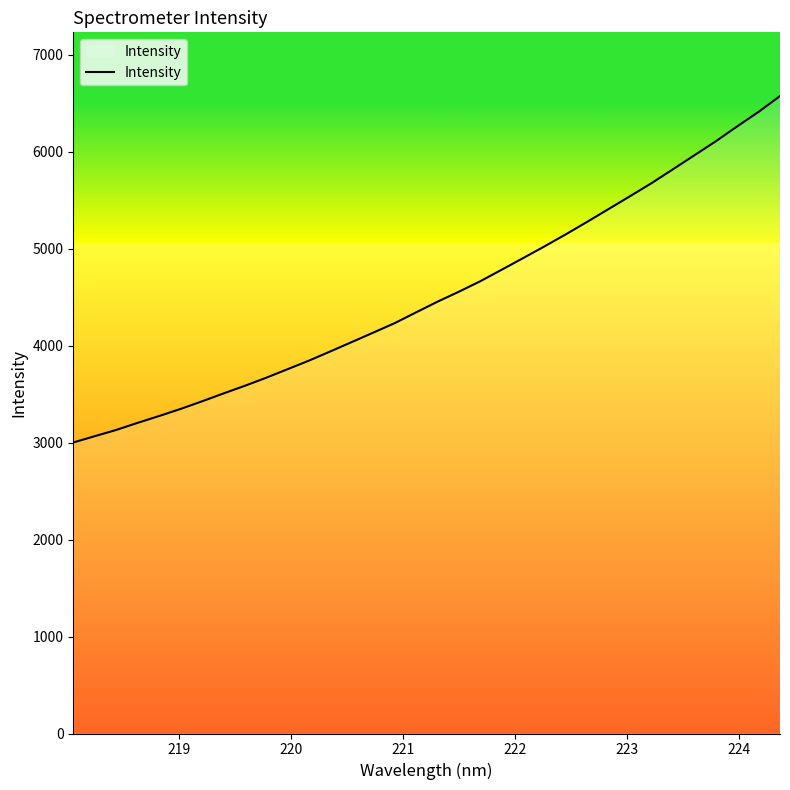

What is the difference between the second highest and minimum values?

3411.2